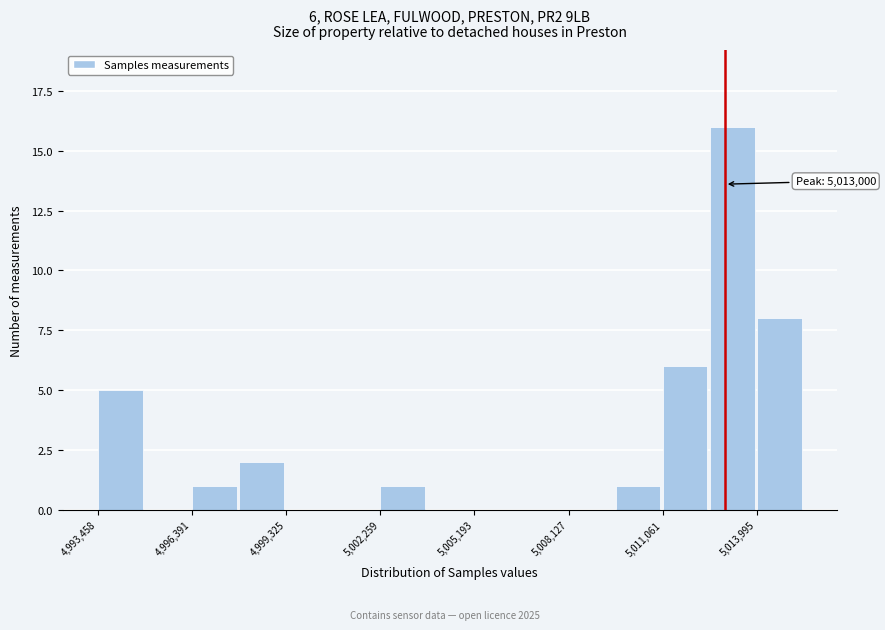

Around what value on the x-axis is the tallest bar? Give the approximate position of its centre, as read against the axis.

5013000